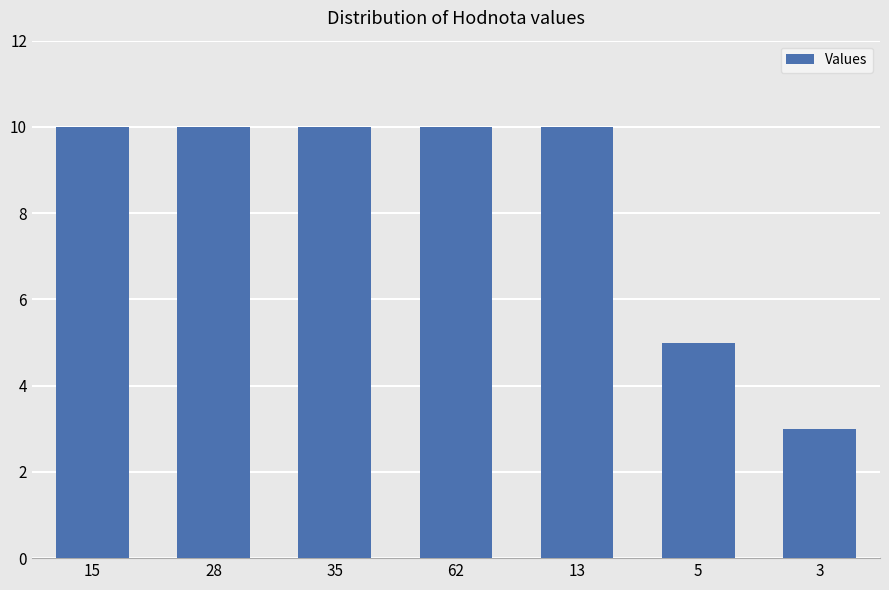

Is it true that the value at 13 is 10?

True